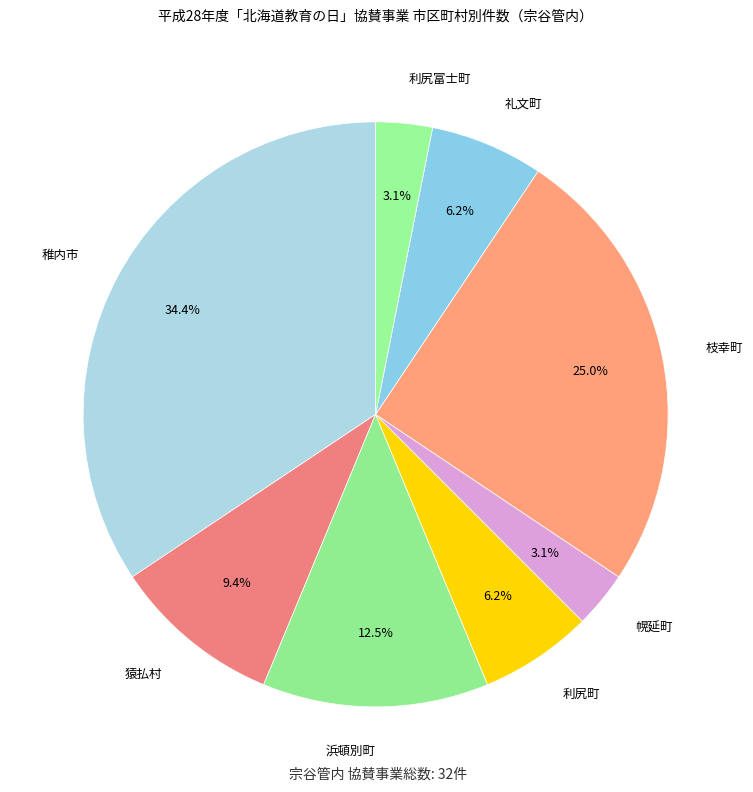

Which category has the biggest portion of the pie?

稚内市